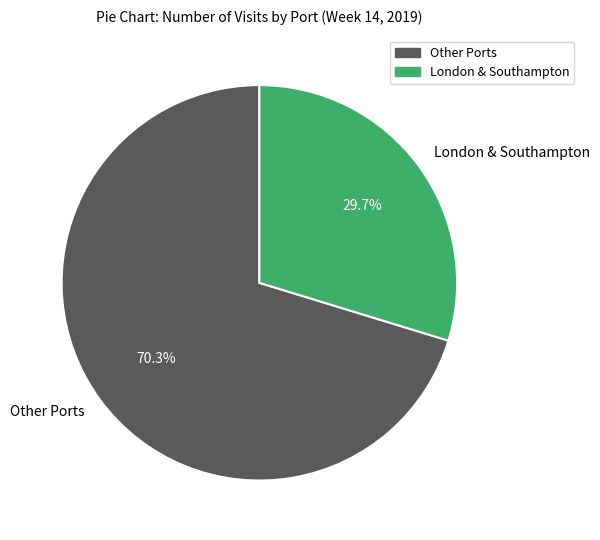

Which category accounts for the majority?

Other Ports